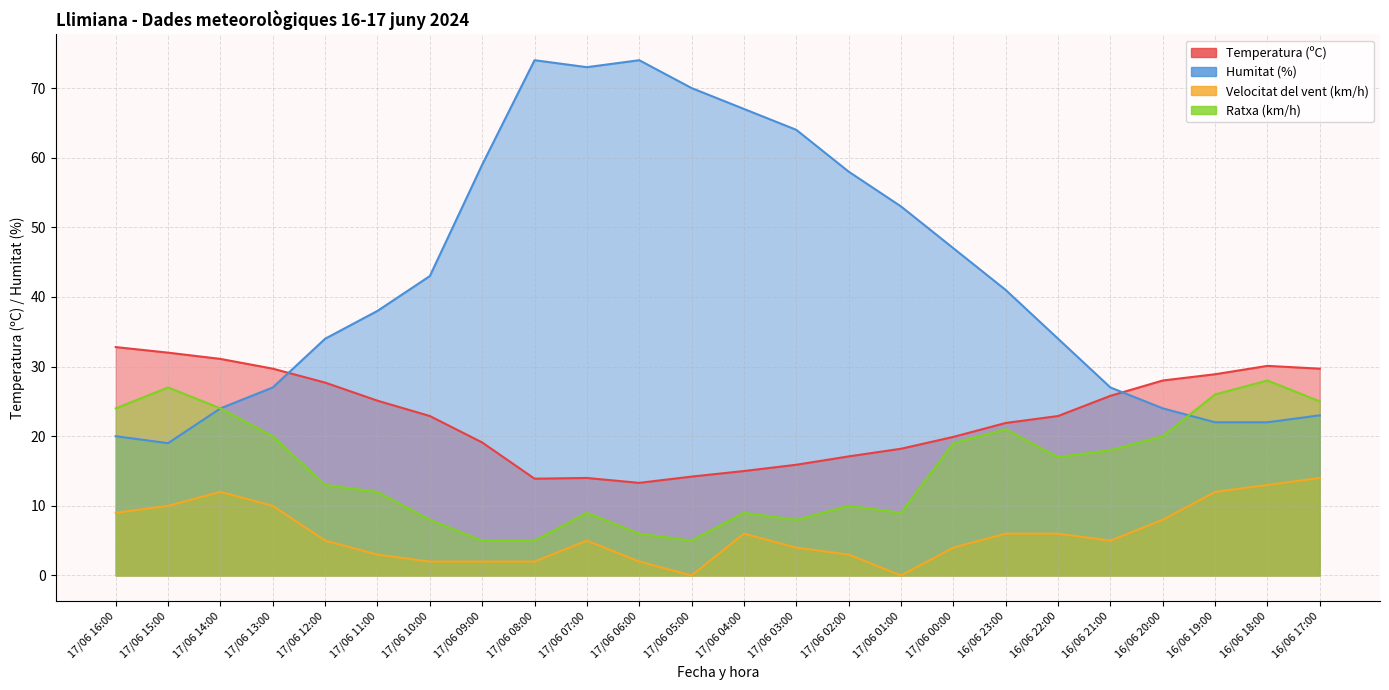

List the series in order of their overall mean, highest first.

Humitat (%), Temperatura (ºC), Ratxa (km/h), Velocitat del vent (km/h)